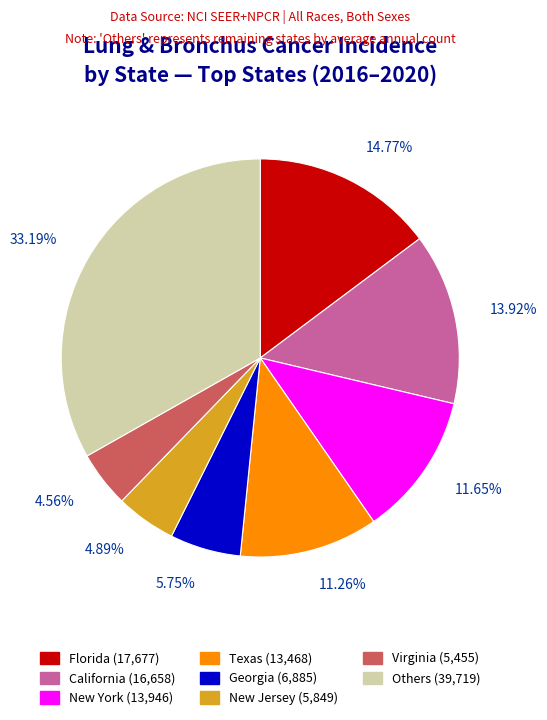

To the nearest percent, what is the average slice percentage?

12%